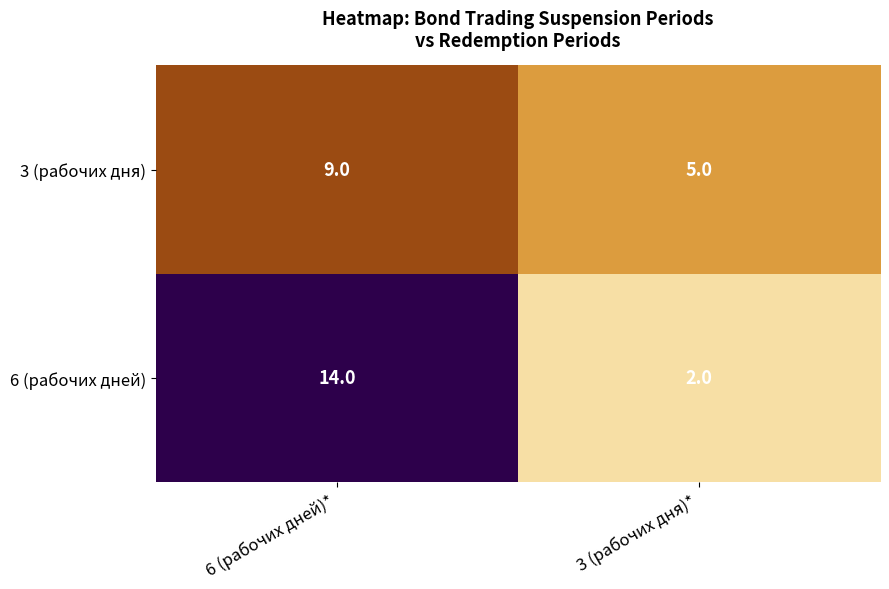

True or false: 3 (рабочих дня) has a value of 9 at 6 (рабочих дней)*.

True